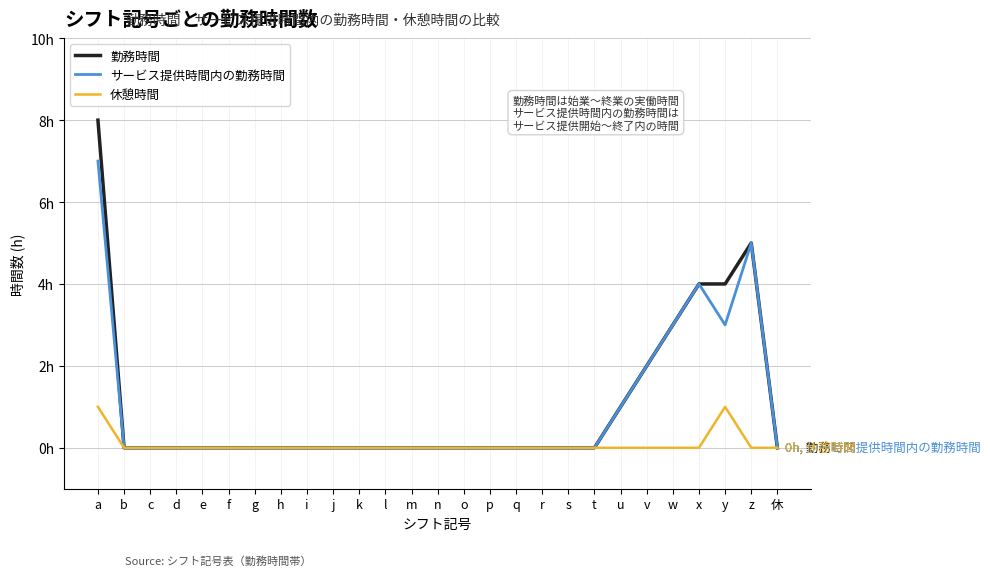

True or false: 勤務時間 has a value of 0 at 休.

True